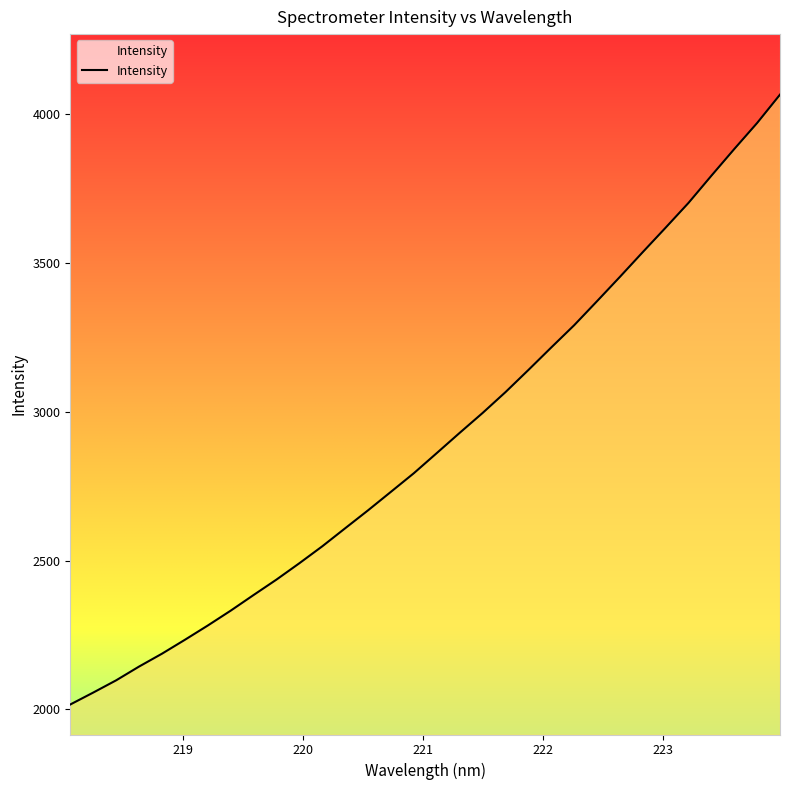

What is the difference between the maximum and minimum values?

2048.7